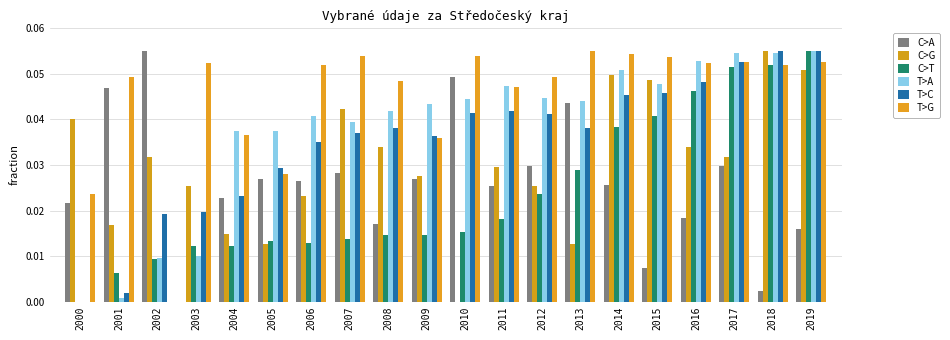

What is the total value across all series at 2015?

0.2